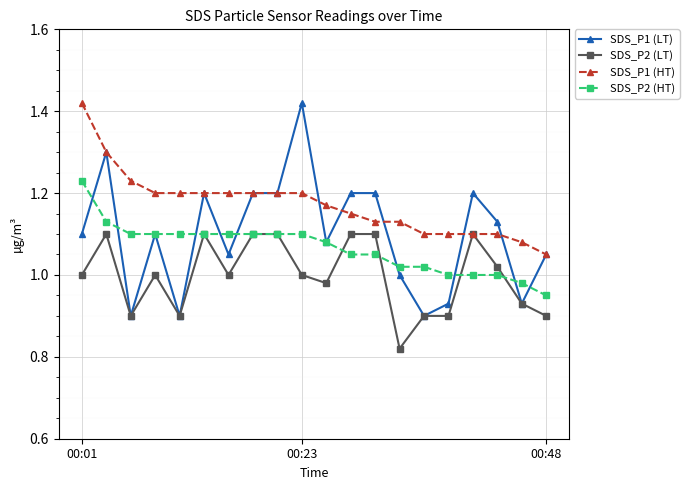

What are all the series names shown in the legend?

SDS_P1 (LT), SDS_P2 (LT), SDS_P1 (HT), SDS_P2 (HT)